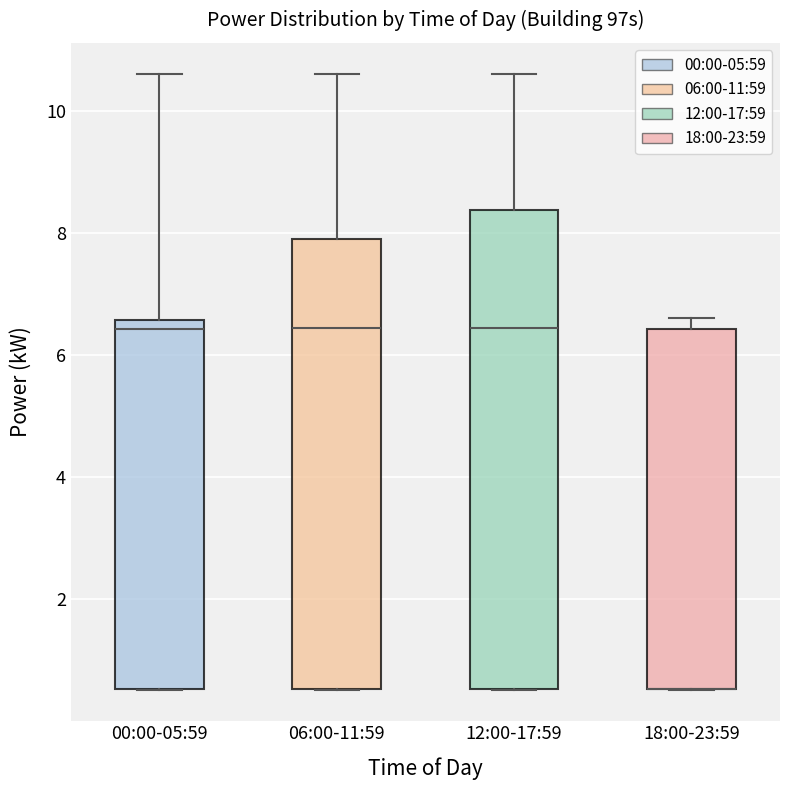

Reading left to right, read every box against the y-axis: the position of its median line, the range the box covers, and the ends of its whiskers. The values are not printed on the chart, so give them approximately, as read against the axis.

00:00-05:59: median 6.4, box 0.6 to 6.6, whiskers 0.6 to 10.6
06:00-11:59: median 6.4, box 0.6 to 8.0, whiskers 0.6 to 10.6
12:00-17:59: median 6.4, box 0.6 to 8.4, whiskers 0.6 to 10.6
18:00-23:59: median 0.6 (drawn on the box's lower edge), box 0.6 to 6.4, whiskers 0.6 to 6.6